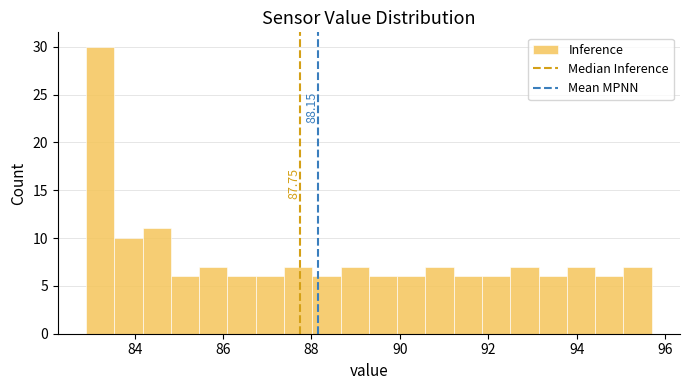

Around what value on the x-axis is the tallest bar? Give the approximate position of its centre, as read against the axis.

83.2